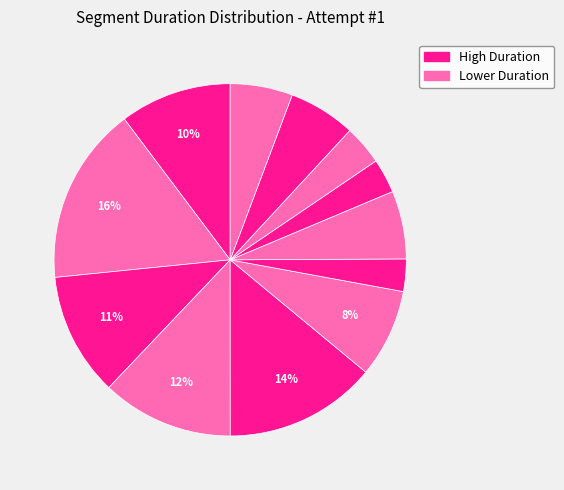

How many slices are in this pie chart?

12